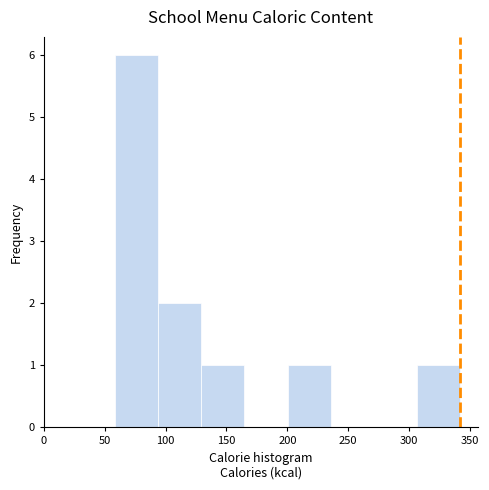

Reading left to right, list every bar in this chart as the range it spans on the x-axis followed by its height. Neither the bar edges nor the heights are printed on the chart, so give them approximately, as read against the axes.

60 to 95: 6
95 to 130: 2
130 to 165: 1
165 to 200: 0
200 to 235: 1
235 to 270: 0
270 to 305: 0
305 to 340: 1